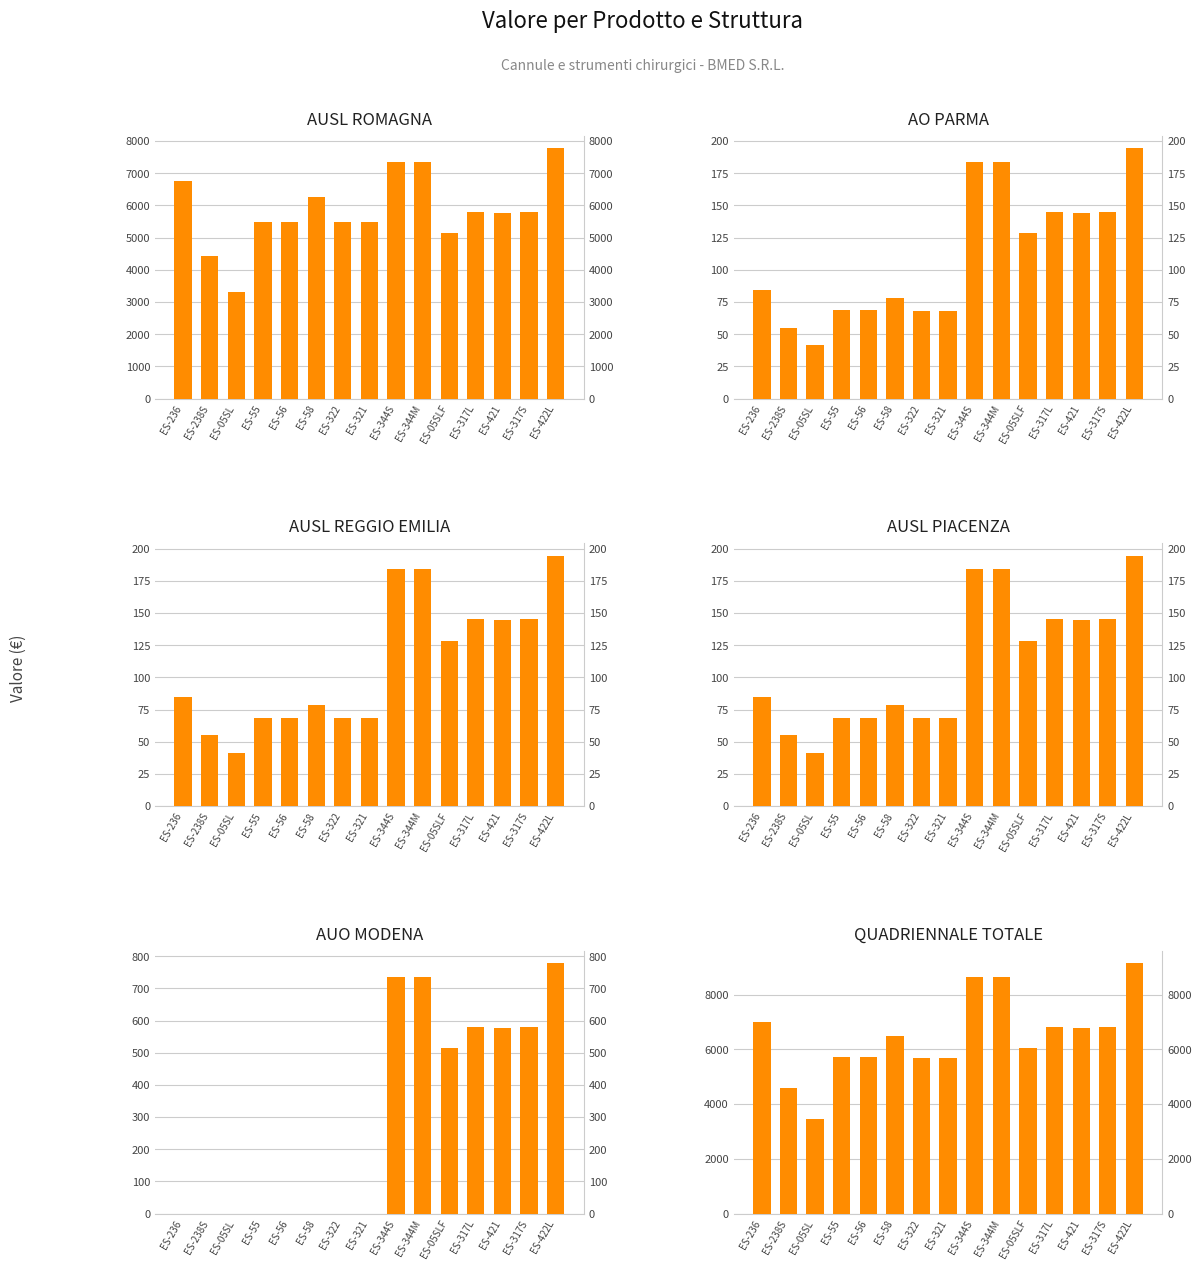

Count the number of categories in the chart.

15